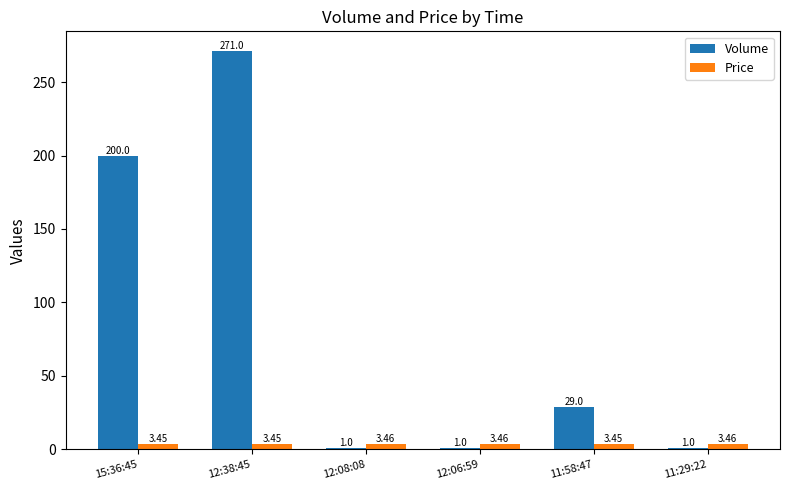

Which label corresponds to the largest value in the chart?

12:38:45